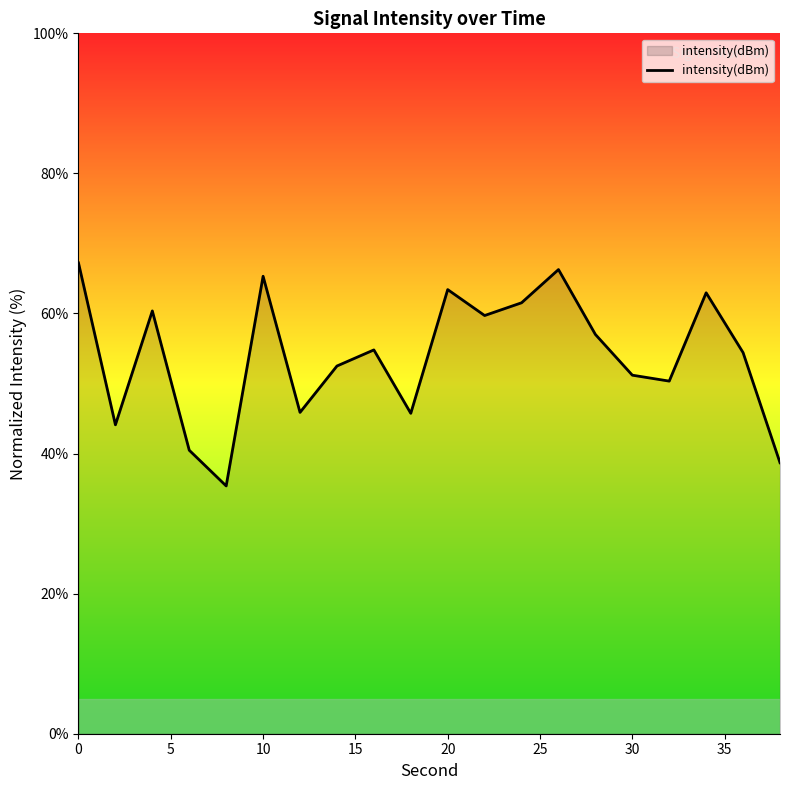

What is the smallest value displayed?

35.4